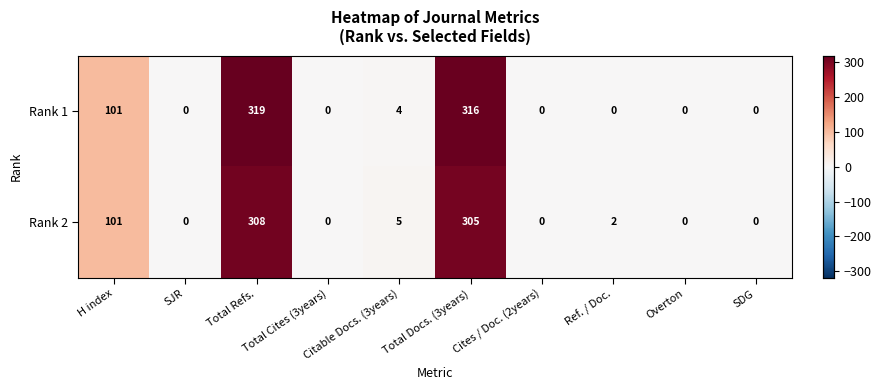

How many data points does each series have?

10